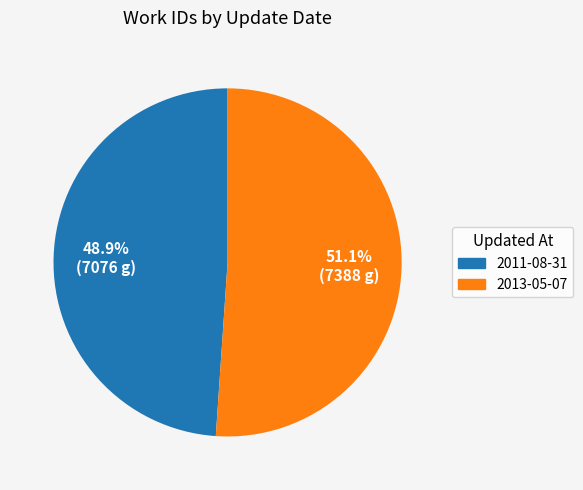

Rank the categories by value from lowest to highest.

2011-08-31, 2013-05-07